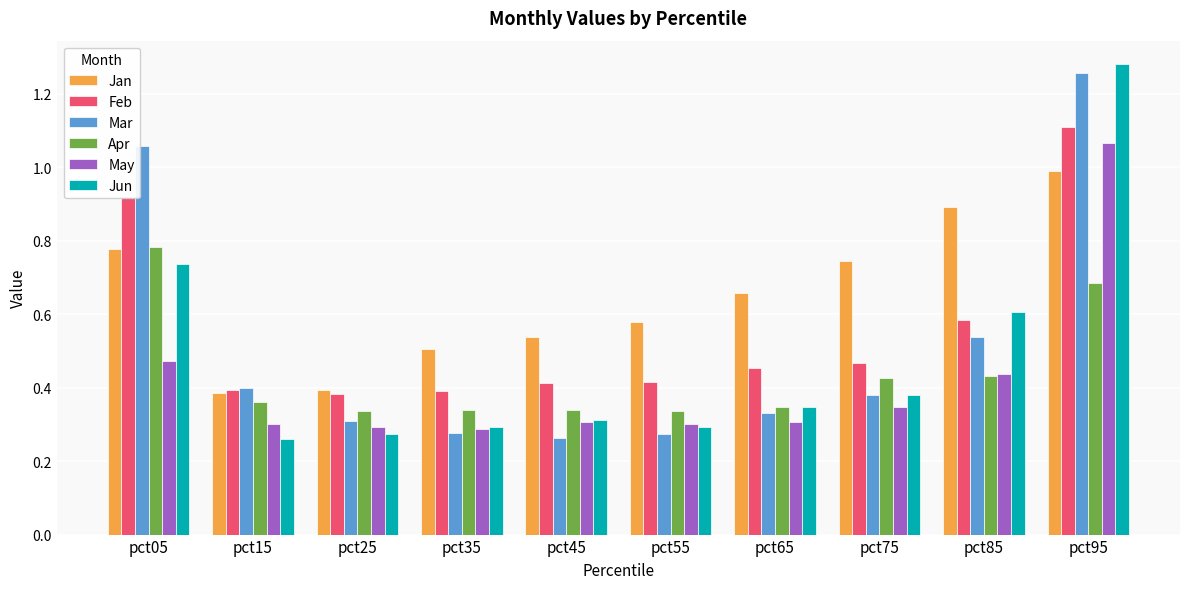

True or false: Jan has a value of 0.5 at pct35.

True